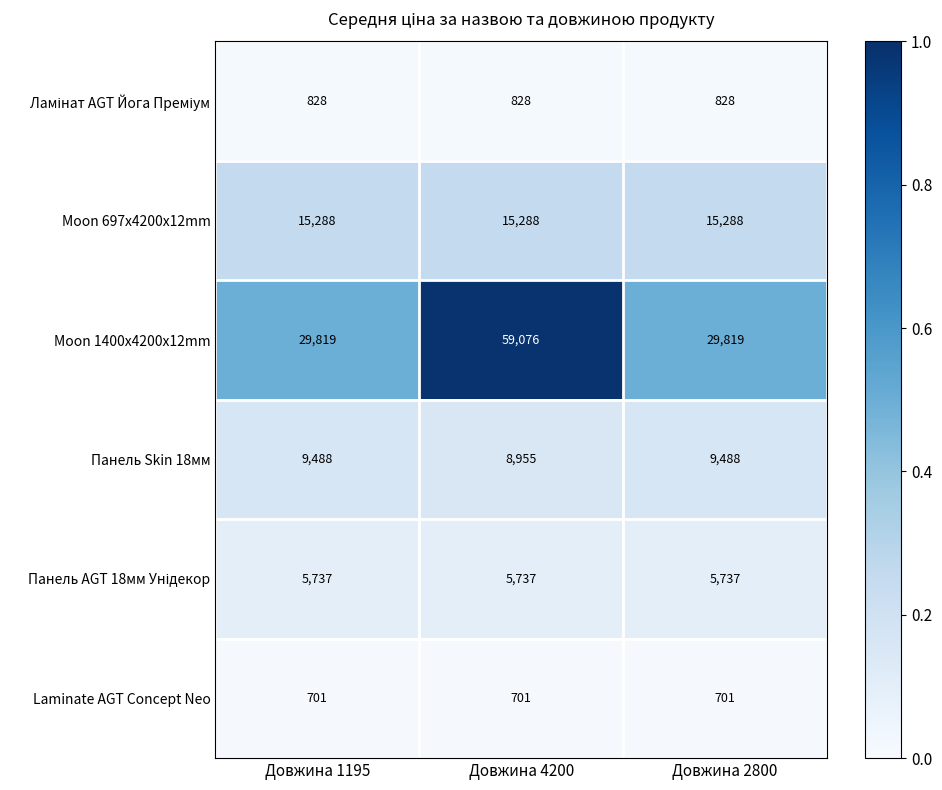

The value of Moon 697x4200x12mm at Довжина 2800 is 15288. True or false?

True